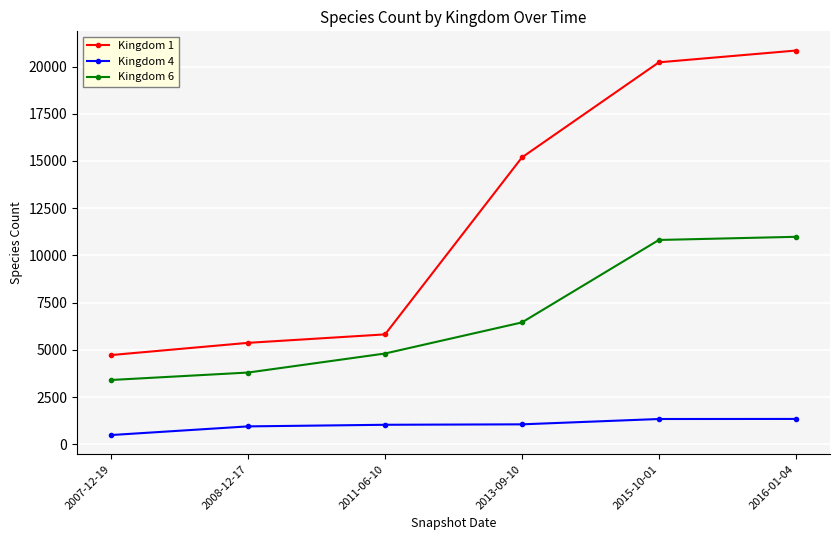

What is the sum of all Kingdom 1 values?

72185